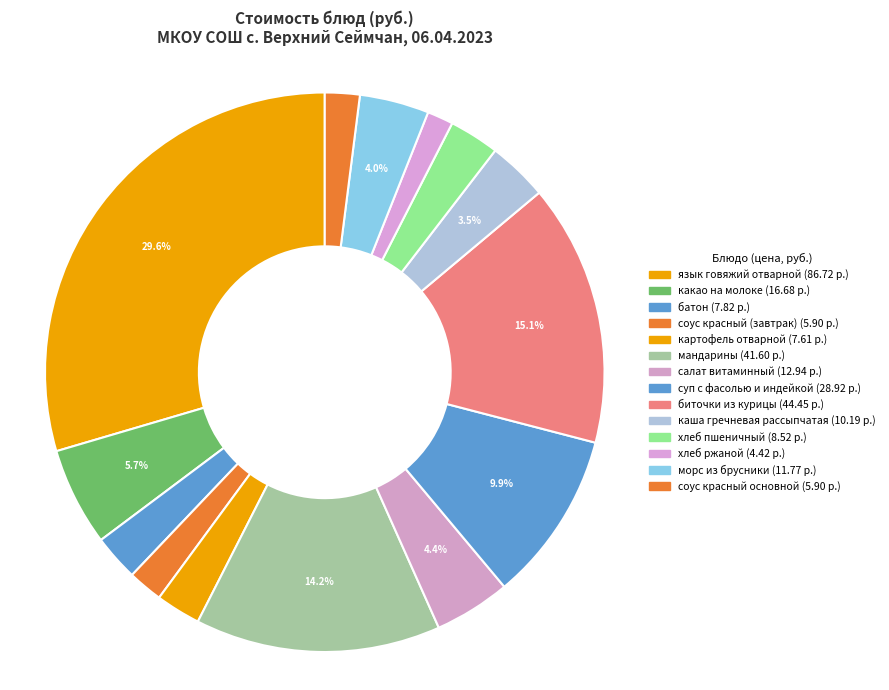

Which category has the smallest portion of the pie?

хлеб ржаной